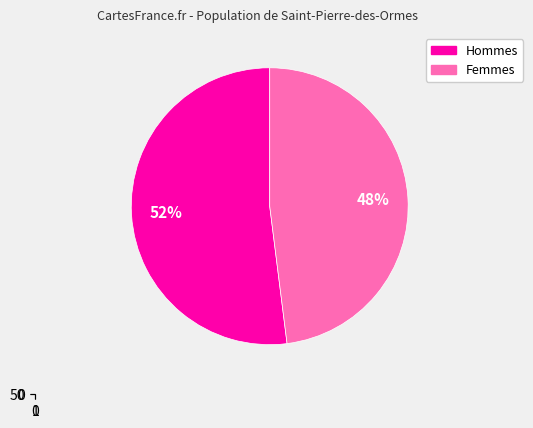

To the nearest percent, what is the difference between the 4 and 2 slice percentages?

4%